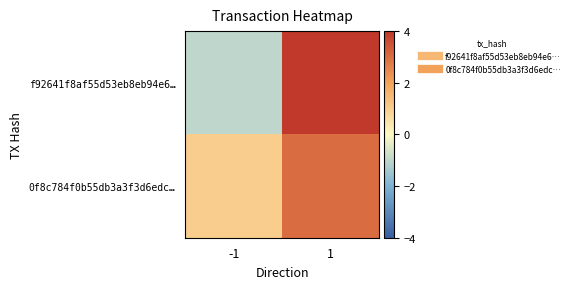

Reading right to left, list all the values displayed in this chart.

f92641f8af55d53eb8eb94e6…: 1=4	-1=-1
0f8c784f0b55db3a3f3d6edc…: 1=3	-1=1